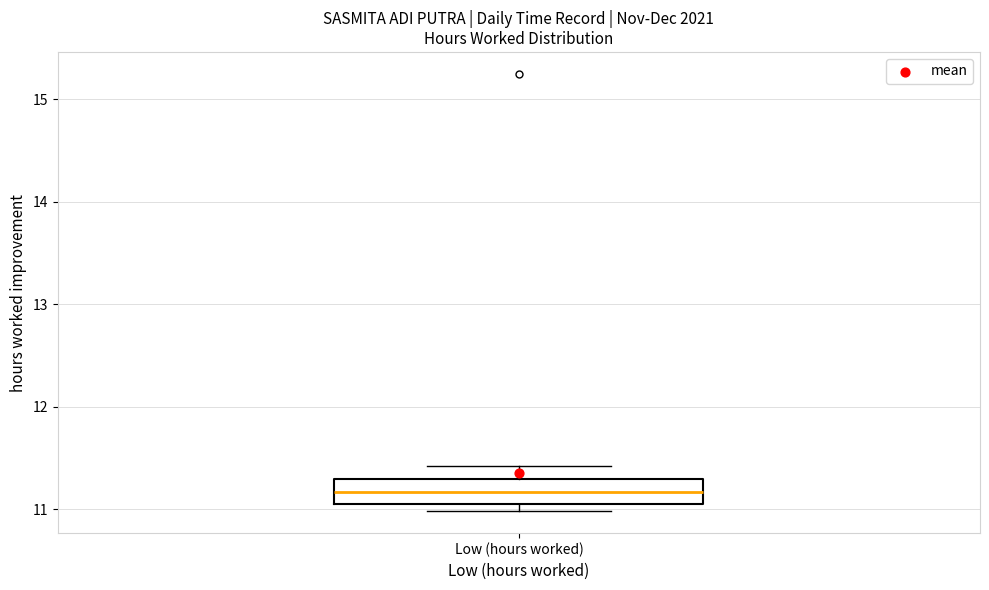

Where is the lower edge of the box for Low (hours worked) on the y-axis? The values are not printed on the chart, so give them approximately, as read against the axis.

11.1